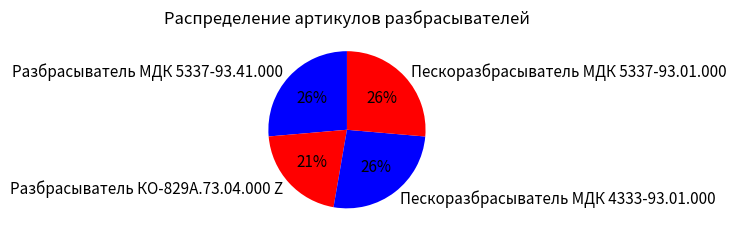

Is there any slice that represents more than half of the pie?

No